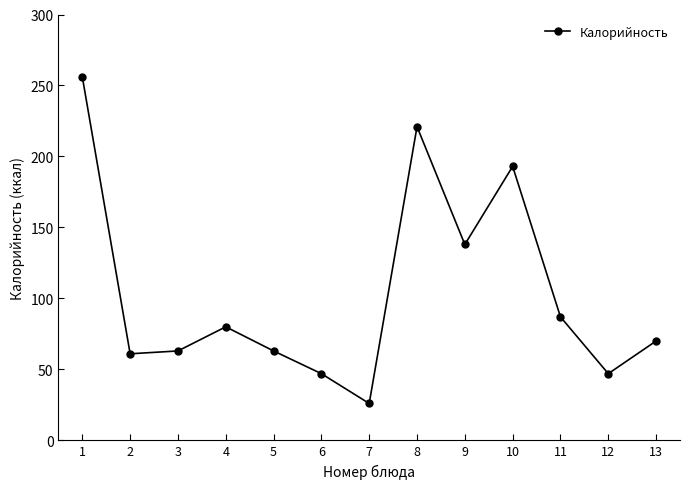

Which category has the highest value across all series?

1